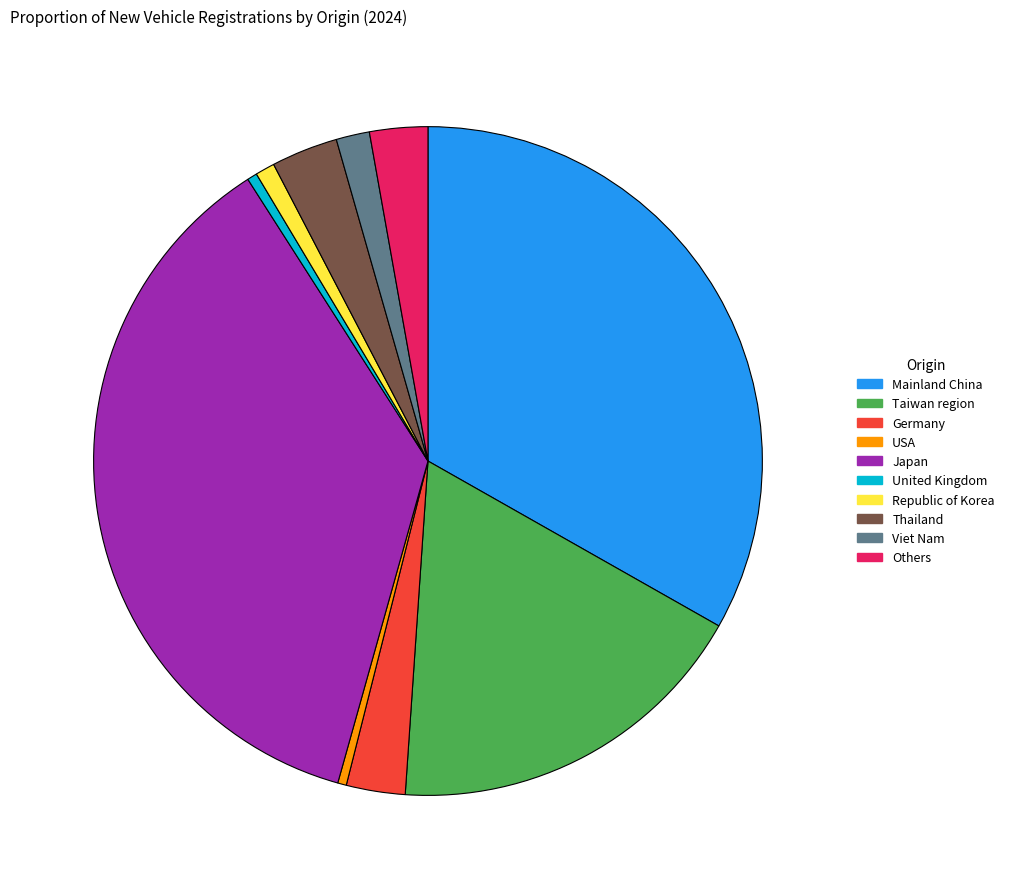

Does United Kingdom account for over 50% of the chart?

No